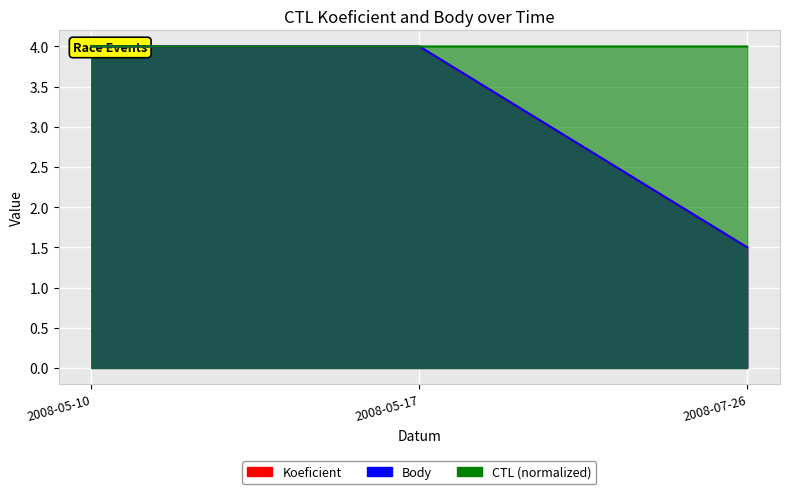

True or false: Body has a value of 1.9 at 2008-05-10.

False